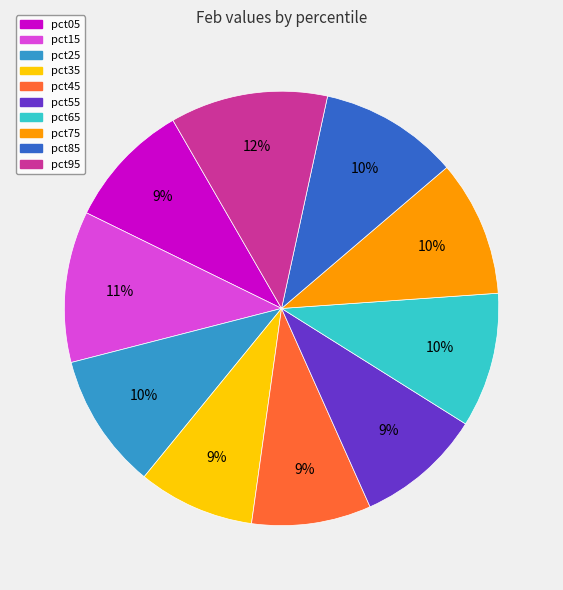

To the nearest percent, what is the difference between the pct05 and pct75 slice percentages?

1%